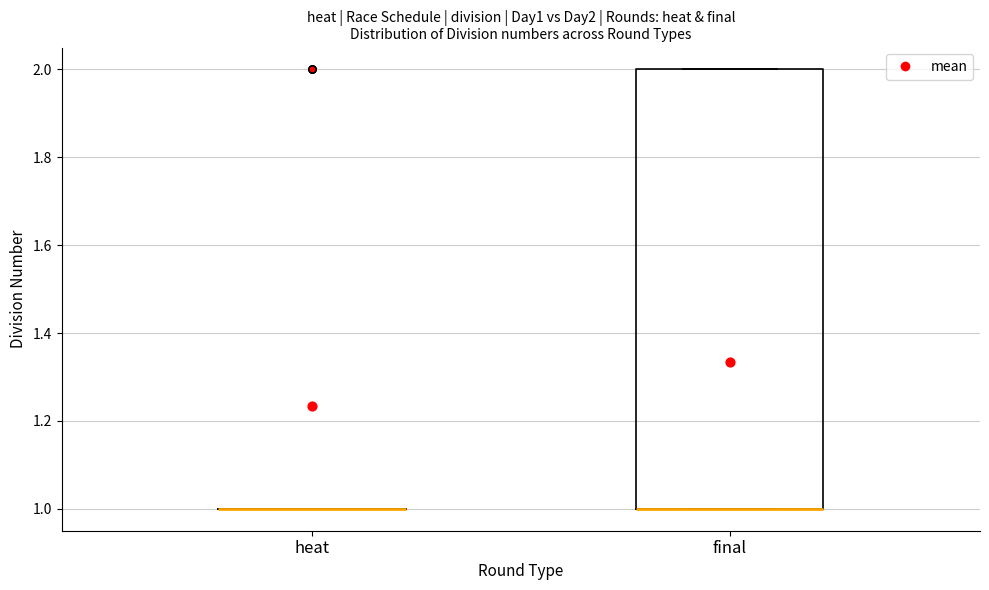

Reading left to right, read every box against the y-axis: the position of its median line, the range the box covers, and the ends of its whiskers. The values are not printed on the chart, so give them approximately, as read against the axis.

heat: box collapsed to a line at 1, whiskers 1 to 1
final: median 1 (drawn on the box's lower edge), box 1 to 2, whiskers 1 to 2